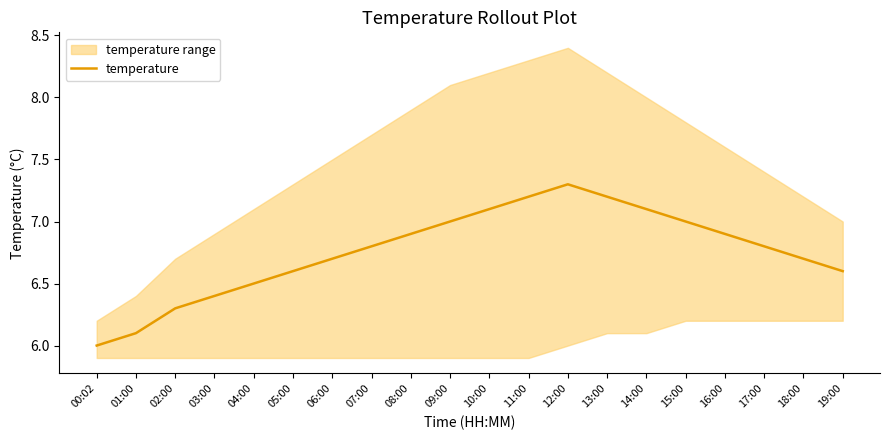

True or false: there are more than 2 points higher than both neighbors.

False